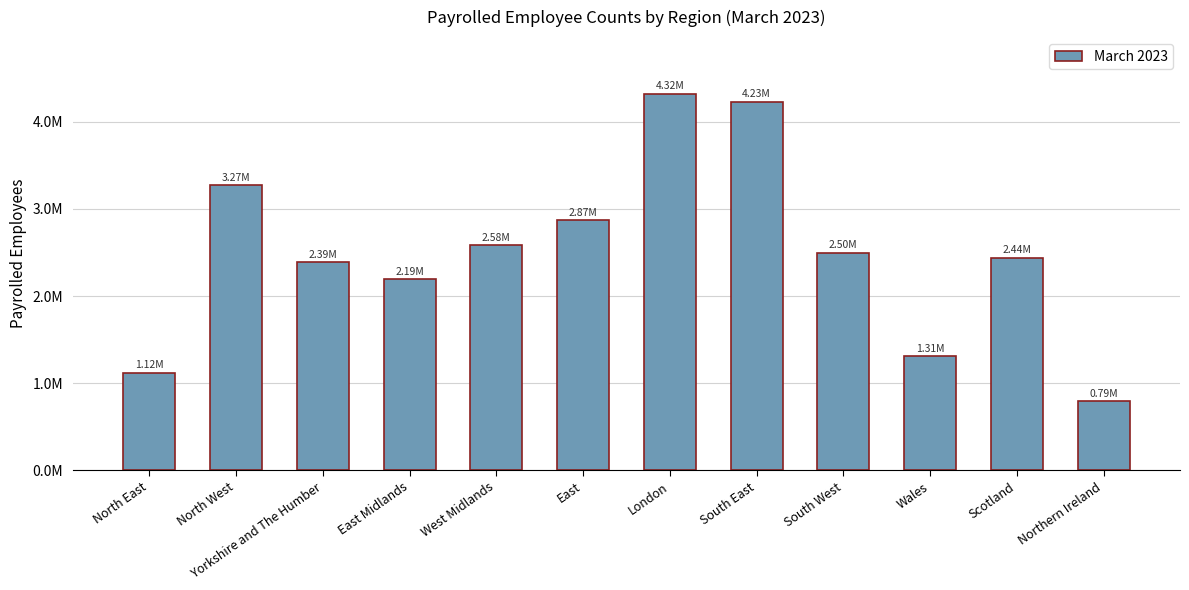

Reading left to right, what are all the values shown in this chart?

1116302	3272021	2385637	2193155	2580878	2870542	4323652	4227772	2495481	1306800	2436506	790590